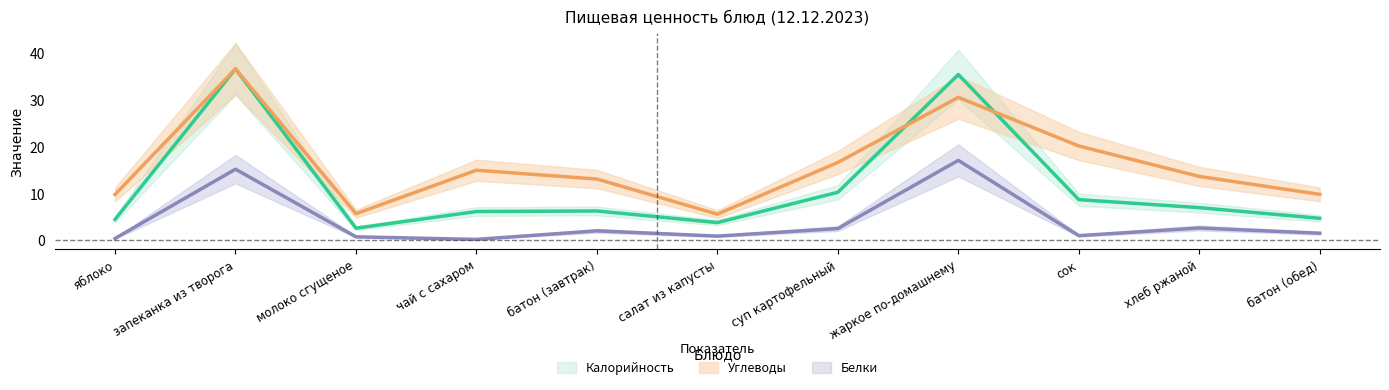

What is the difference between the Углеводы values at батон (завтрак) and запеканка из творога?

23.6